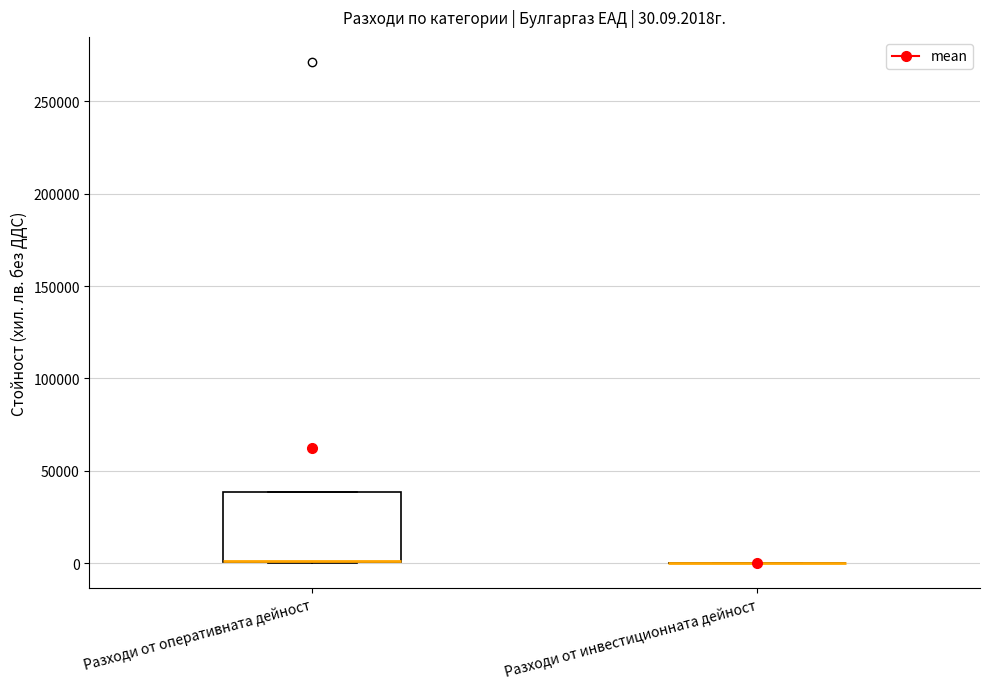

Comparing the boxes themselves (not the whiskers), which one is the tallest?

Разходи от оперативната дейност